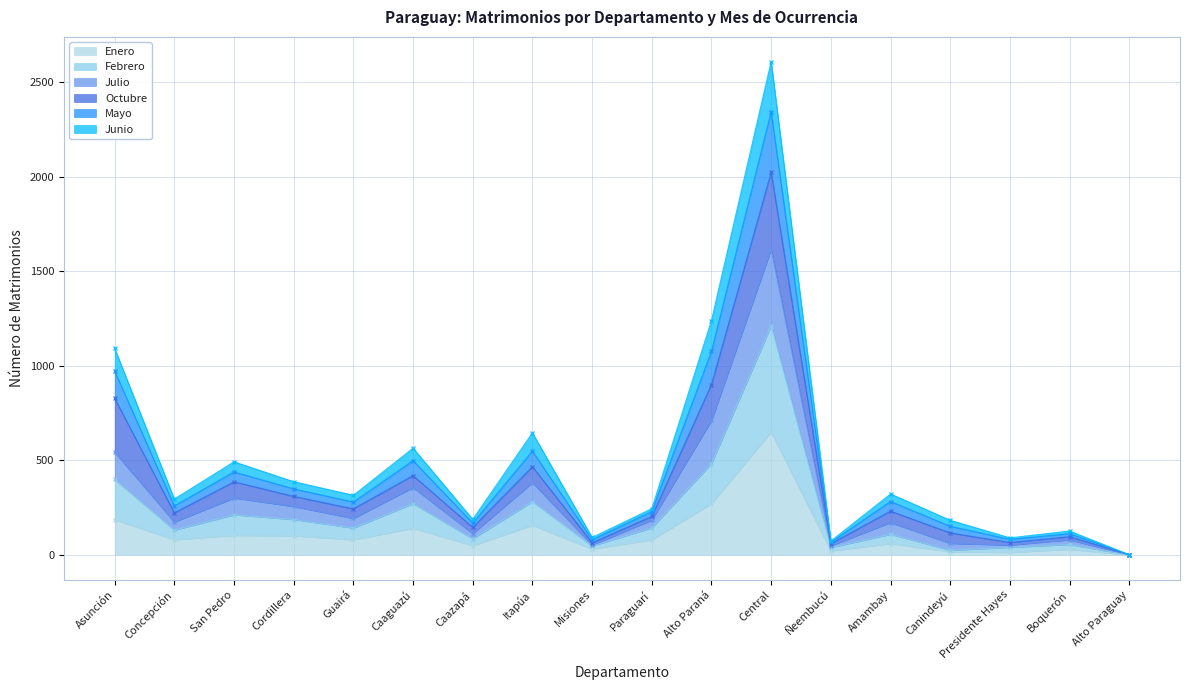

True or false: Julio has more than 1 points higher than both neighbors.

True